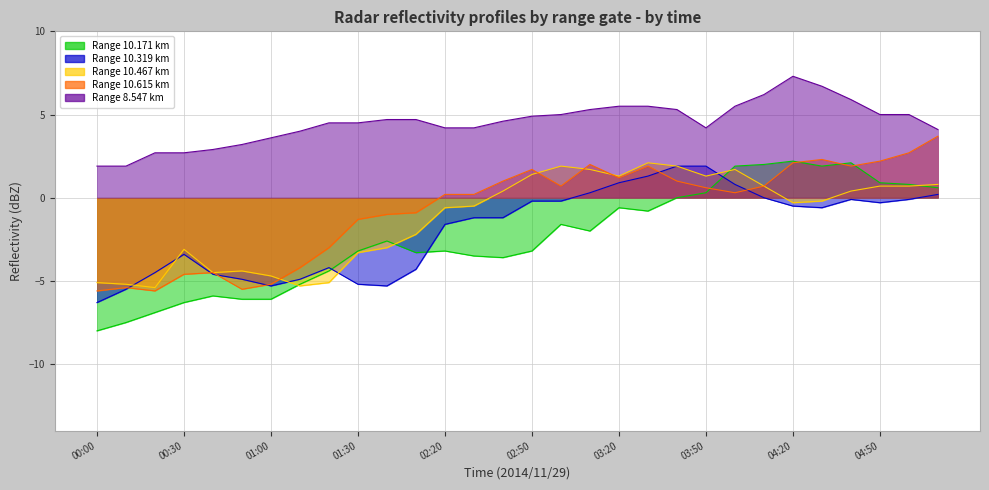

Between 00:40 and 03:30, which series saw the biggest shift?

10.467